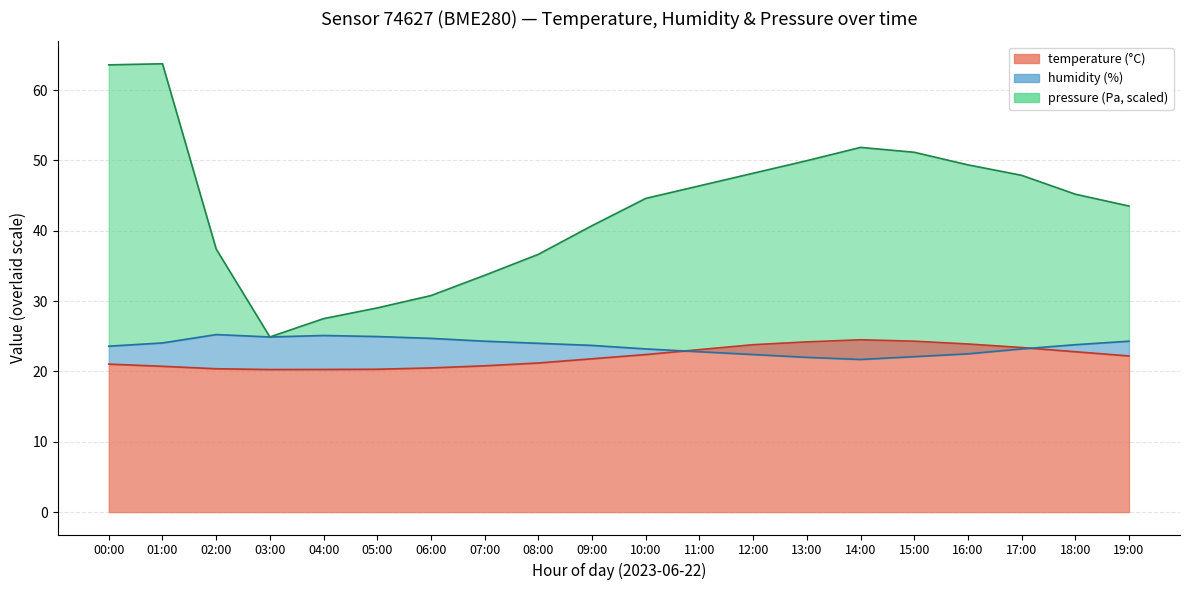

True or false: temperature and pressure_norm intersect in this chart.

False